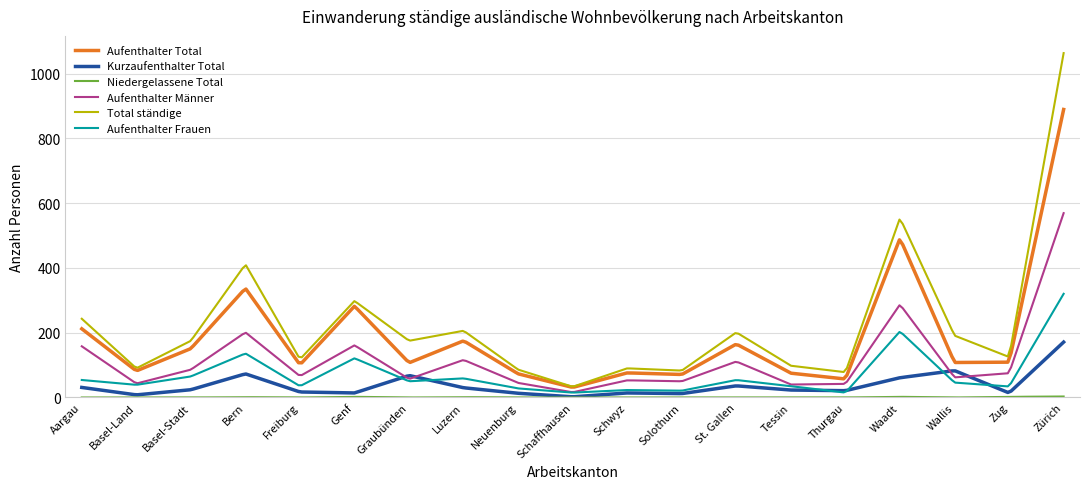

What is the maximum value for Kurzaufenthalter Total?

171.0